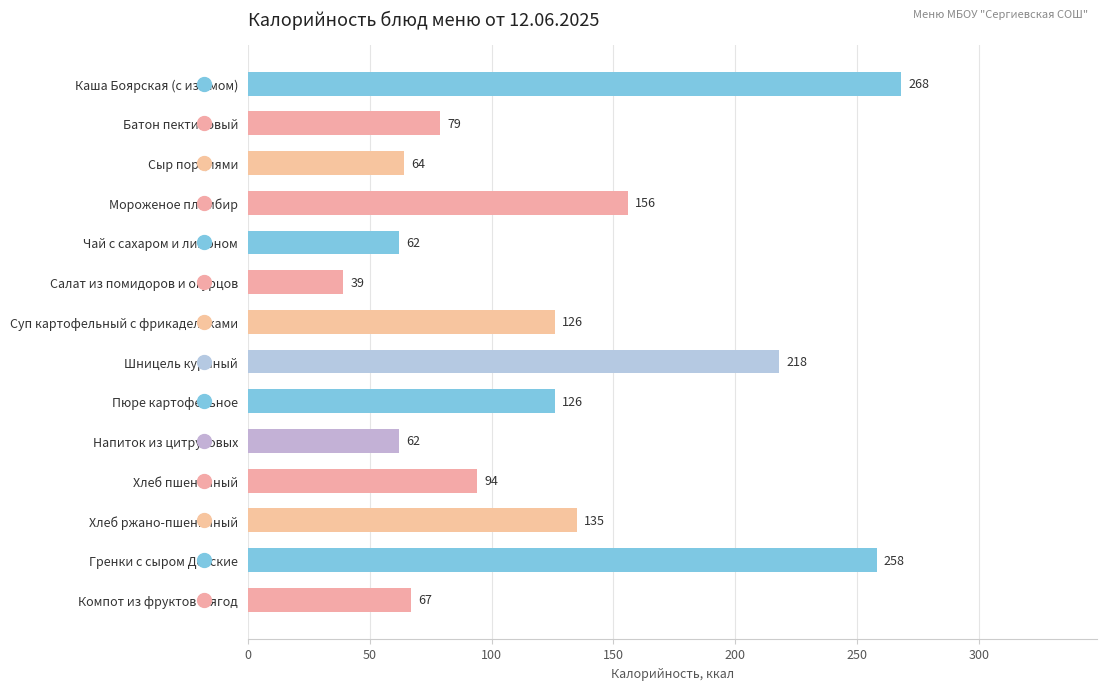

What is the change in value from Хлеб ржано-пшеничный to Компот из фруктов и ягод?

-68